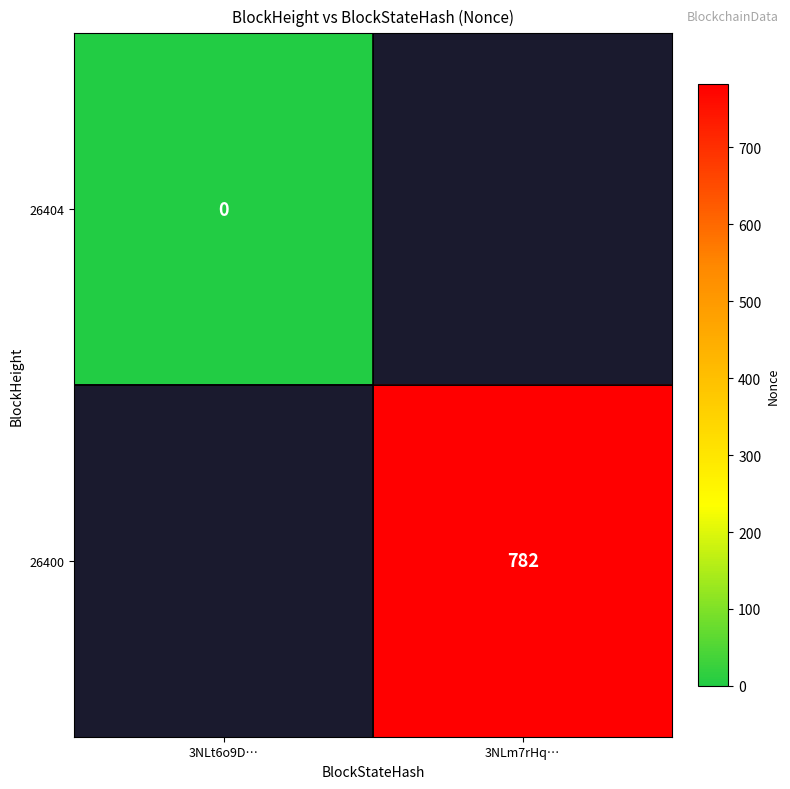

The 26400 series shows 346.9 at 3NLm7rHq…. True or false?

False